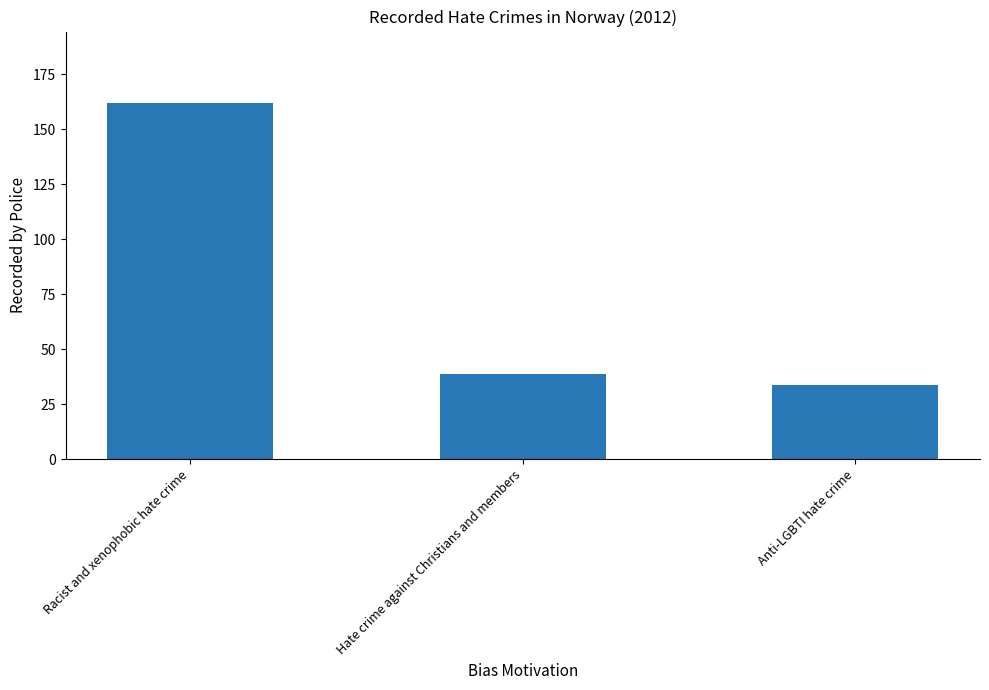

Rank the categories by value from highest to lowest.

Racist and xenophobic hate crime, Hate crime against Christians and members, Anti-LGBTI hate crime